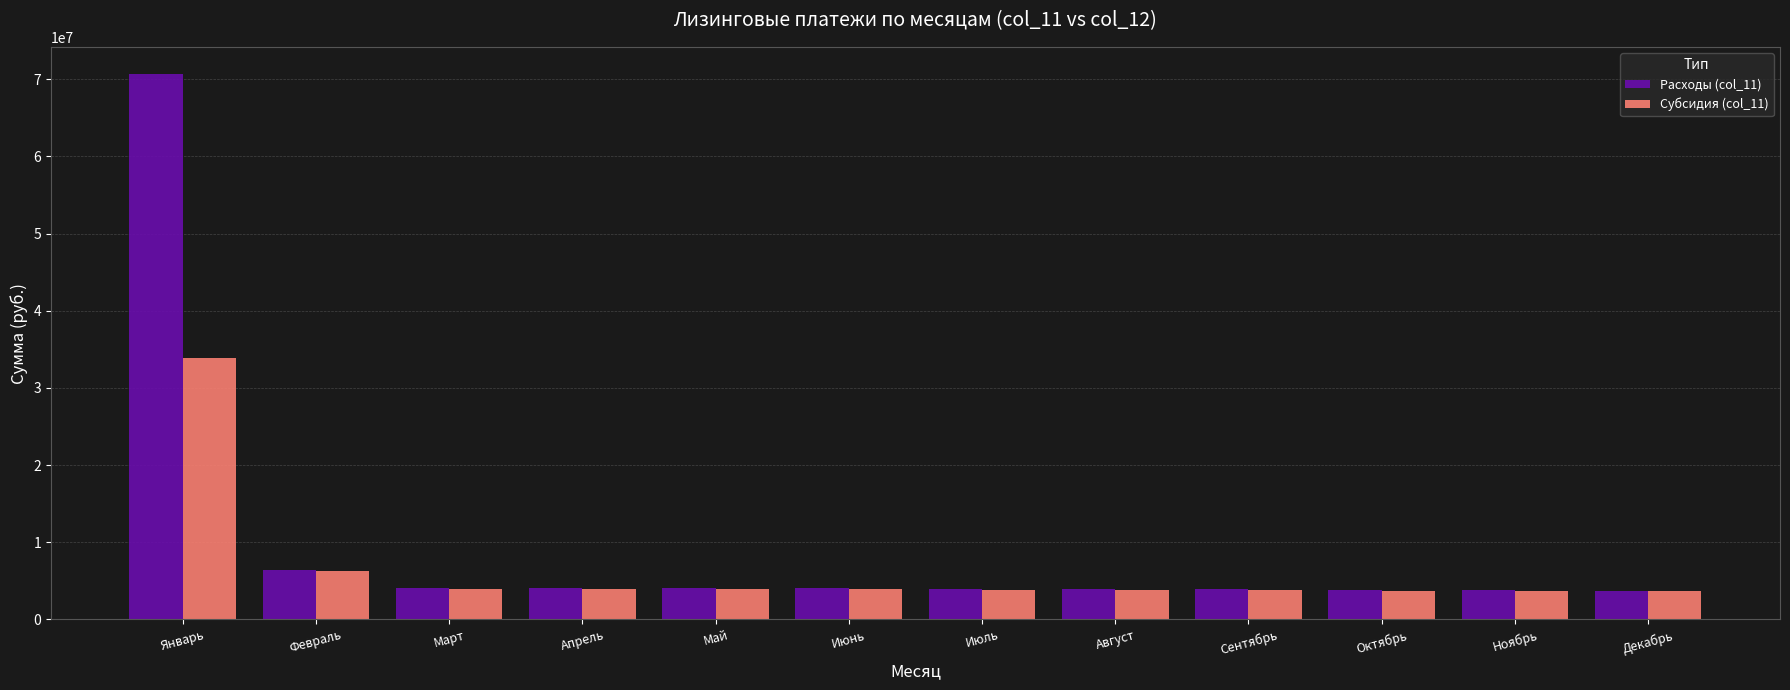

True or false: Субсидия (col_11) has a value of 3936136.0 at Апрель.

True